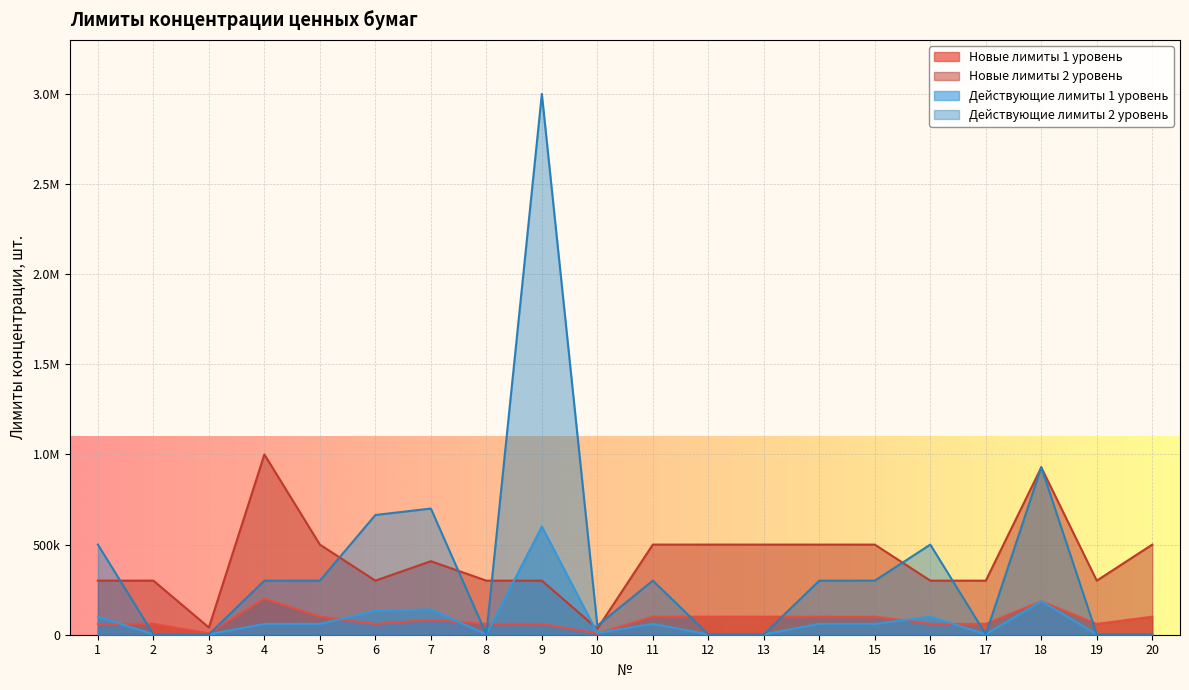

Does the chart display data point markers on the line(s)?

No